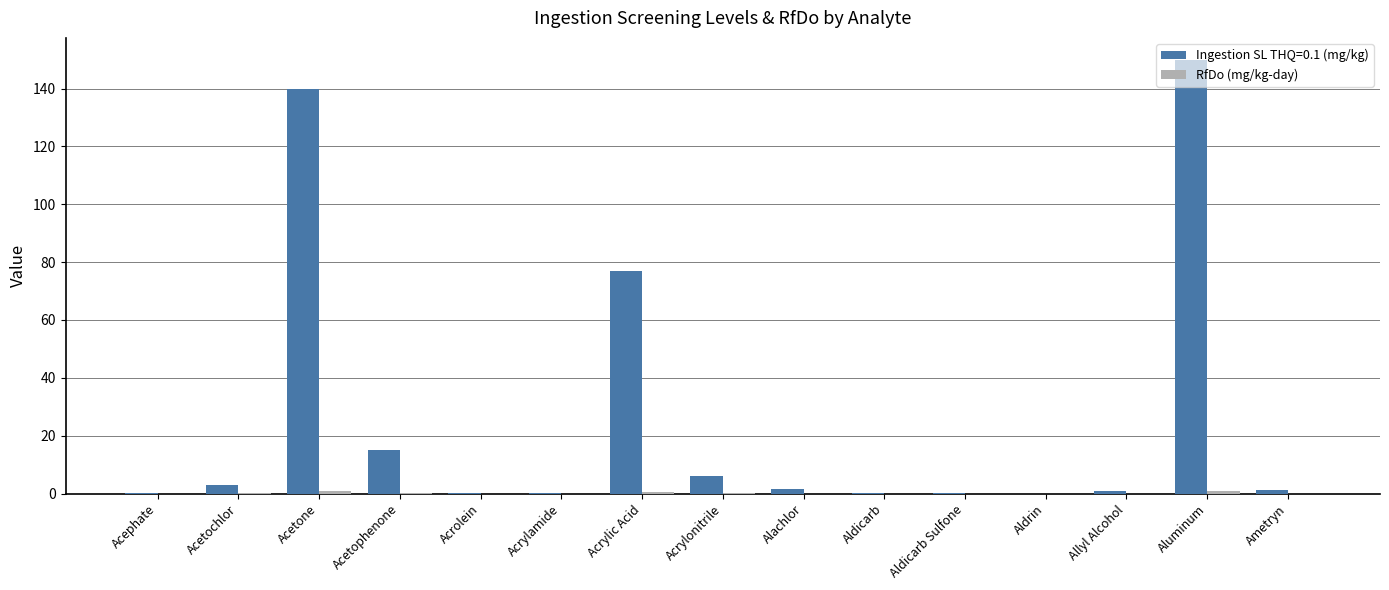

What is the maximum value shown in the chart?

150.0